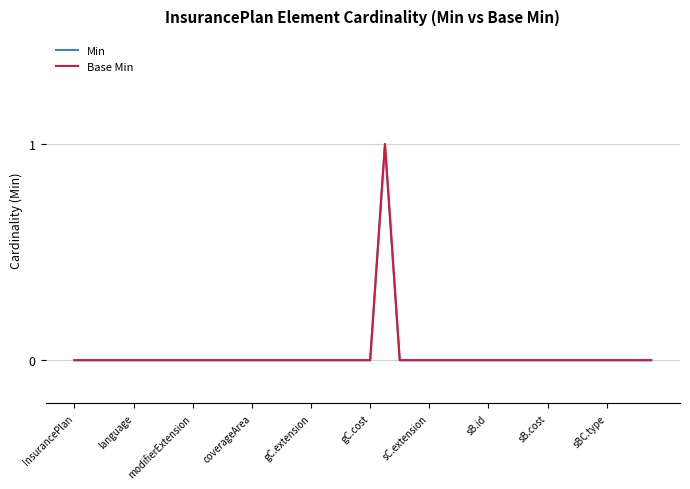

Reading right to left, what are all the values shown in this chart?

Min: 0	0	0	0	0	0	0	0	0	0	0	0	0	0	0	0	0	0	1	0	0	0	0	0	0	0	0	0	0	0	0	0	0	0	0	0	0	0	0	0
Base Min: 0	0	0	0	0	0	0	0	0	0	0	0	0	0	0	0	0	0	1	0	0	0	0	0	0	0	0	0	0	0	0	0	0	0	0	0	0	0	0	0